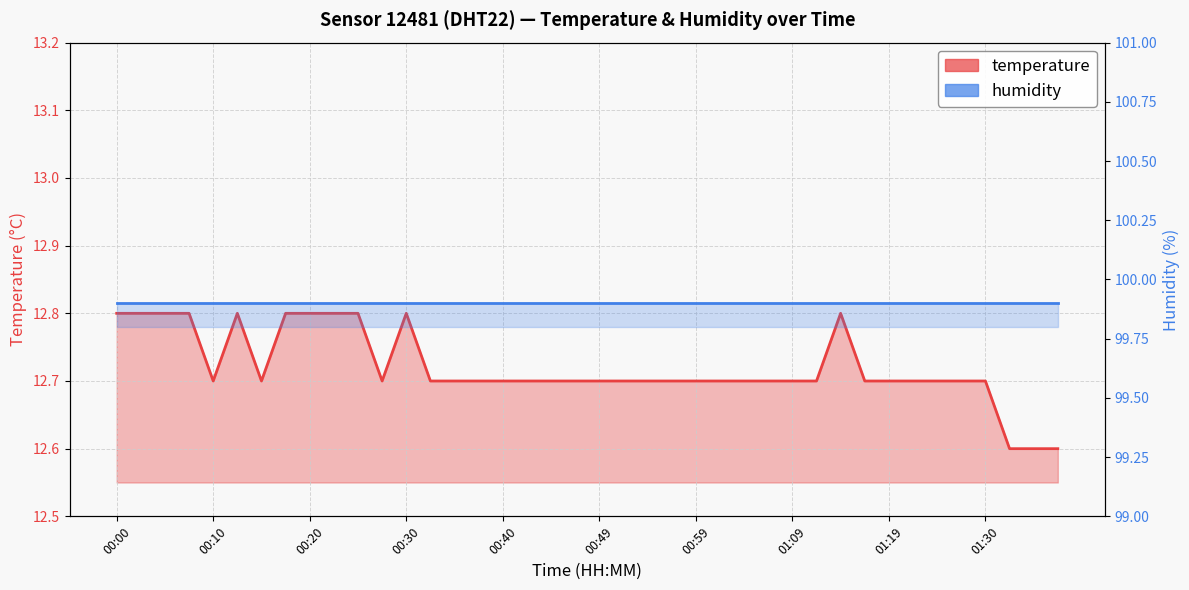

What position from the right is 01:33?

3